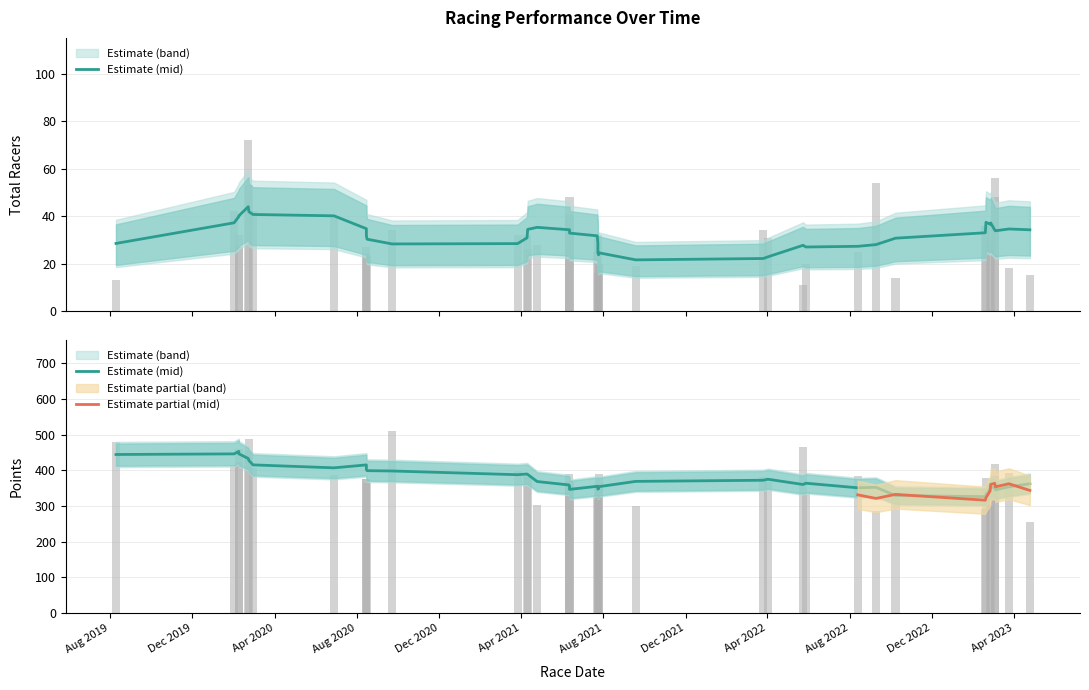

Rank the series by their maximum value, from highest to lowest.

points, total_racers